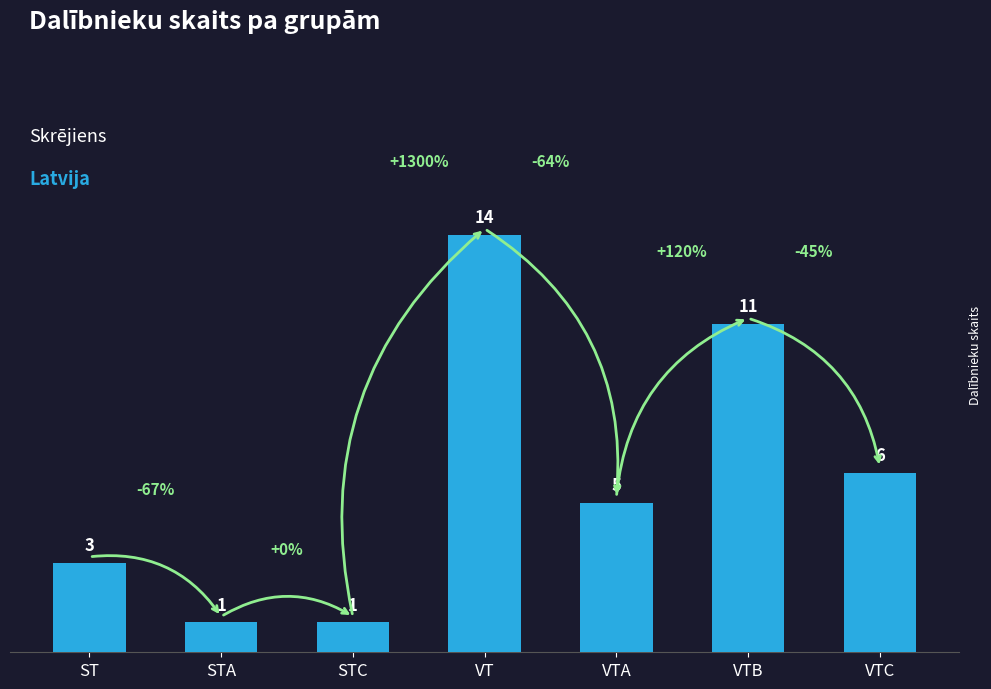

Does the chart contain any negative values?

No